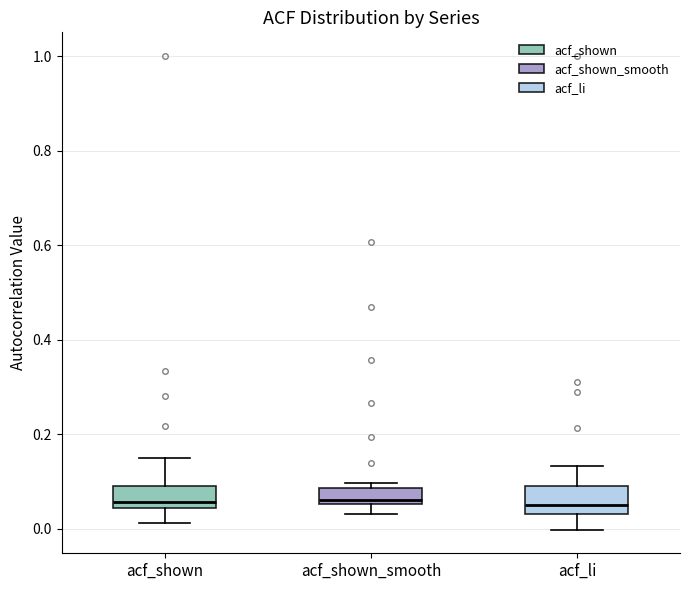

Reading left to right, transcribe this box plot: for each box, give where its median line is, the range the box spans, and where its two whiskers end, as read against the y-axis. The values are not printed on the chart, so give them approximately, as read against the axis.

acf_shown: median 0.06, box 0.04 to 0.08, whiskers 0.02 to 0.16
acf_shown_smooth: median 0.06 (just above the box's lower edge), box 0.06 to 0.08, whiskers 0.04 to 0.10
acf_li: median 0.06, box 0.04 to 0.10, whiskers 0.00 to 0.14